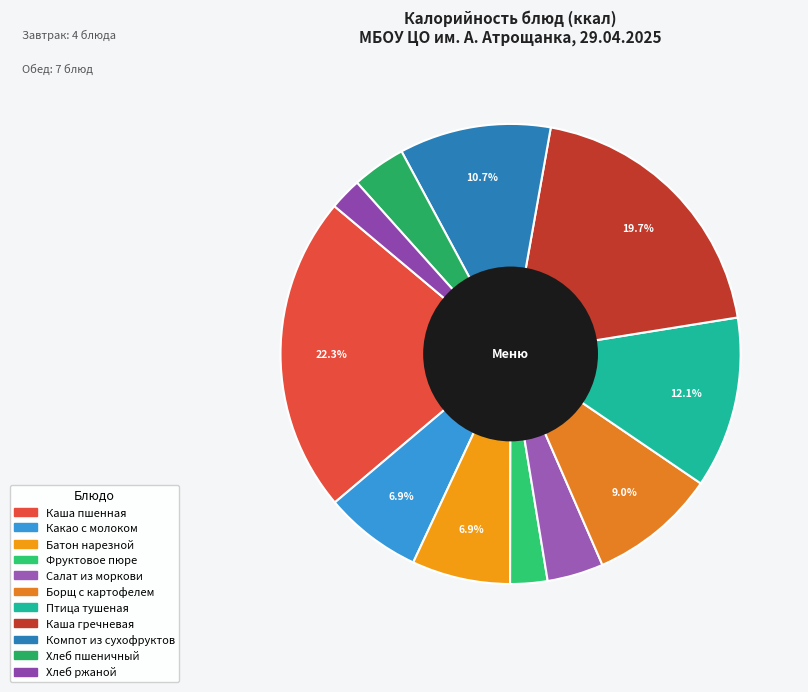

How many slices are in this pie chart?

11